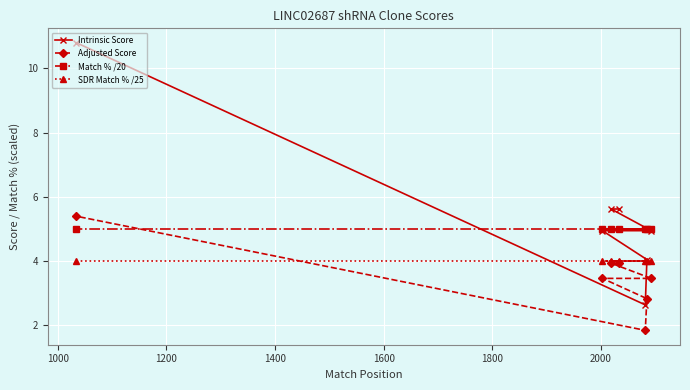

What are all the series names shown in the legend?

Intrinsic Score, Adjusted Score, Match % /20, SDR Match % /25